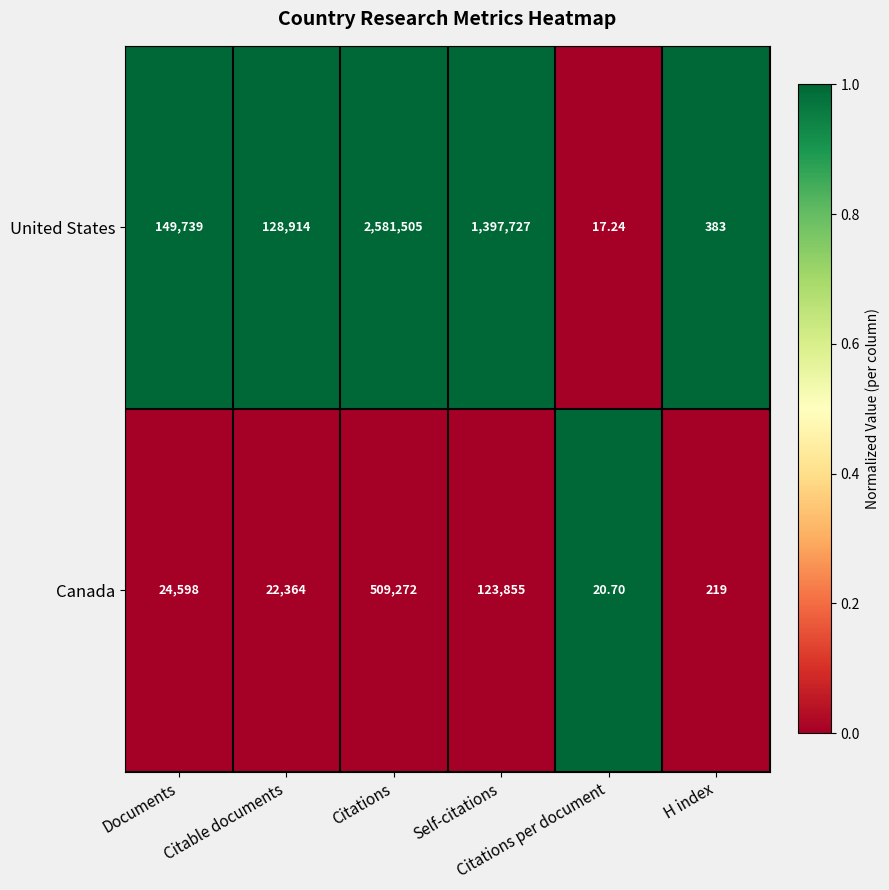

Which series has the largest total across all categories?

United States